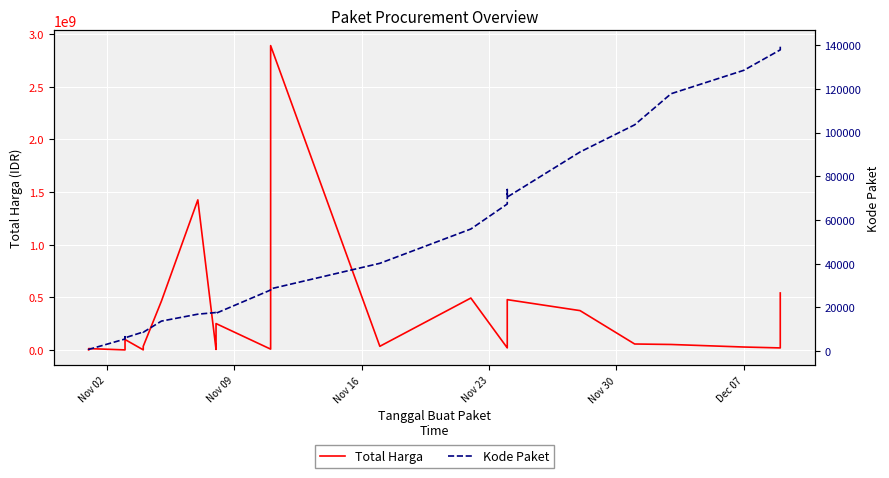

What is the maximum value shown in the chart?

2892122000